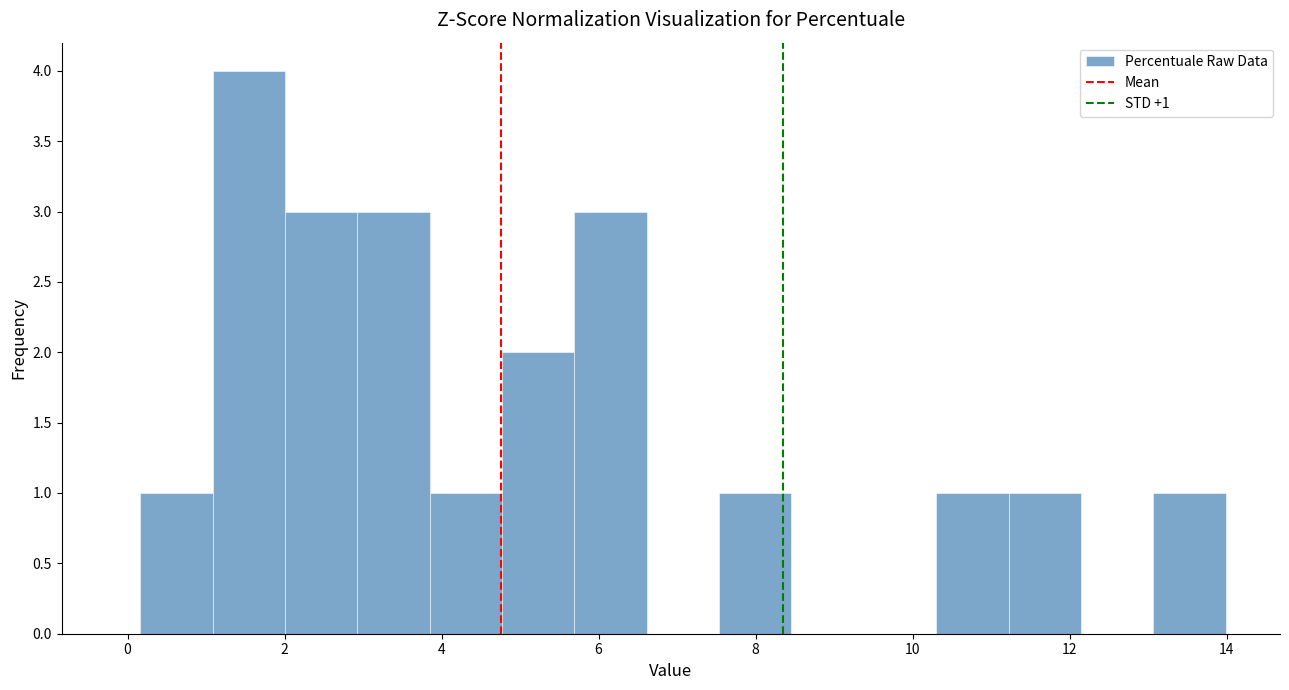

Which range on the x-axis has the tallest bar?

1.0 to 2.0